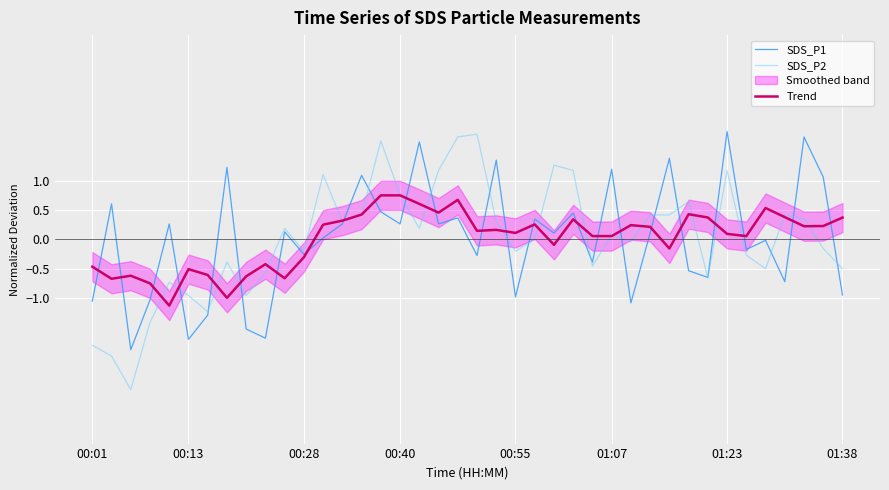

The value of Trend at 35 is 0.5. True or false?

True